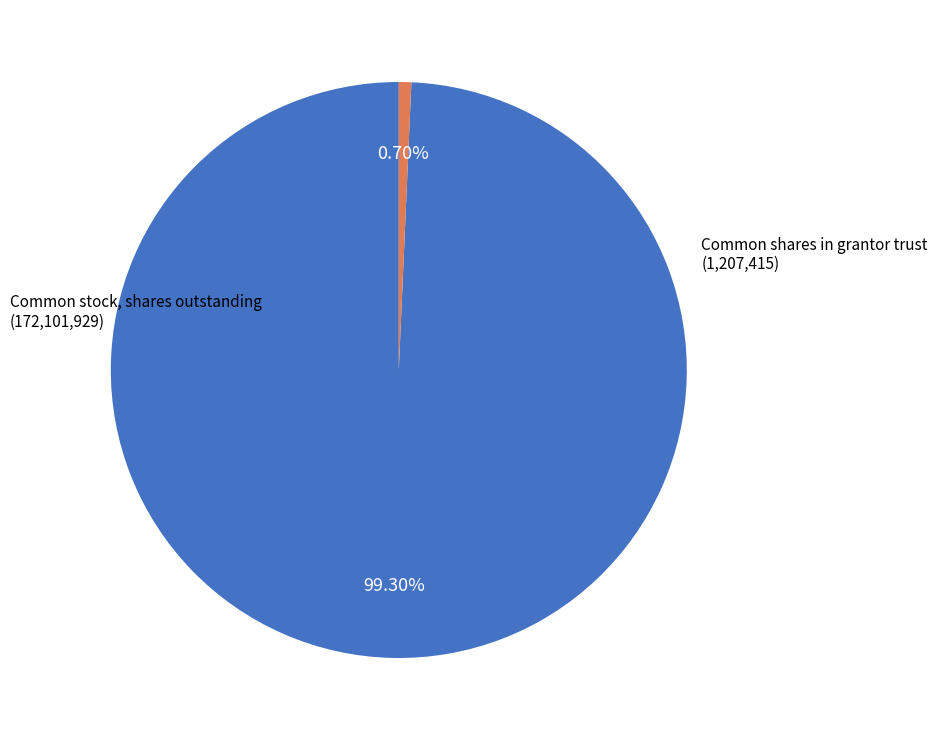

Does any single category account for the majority?

Yes